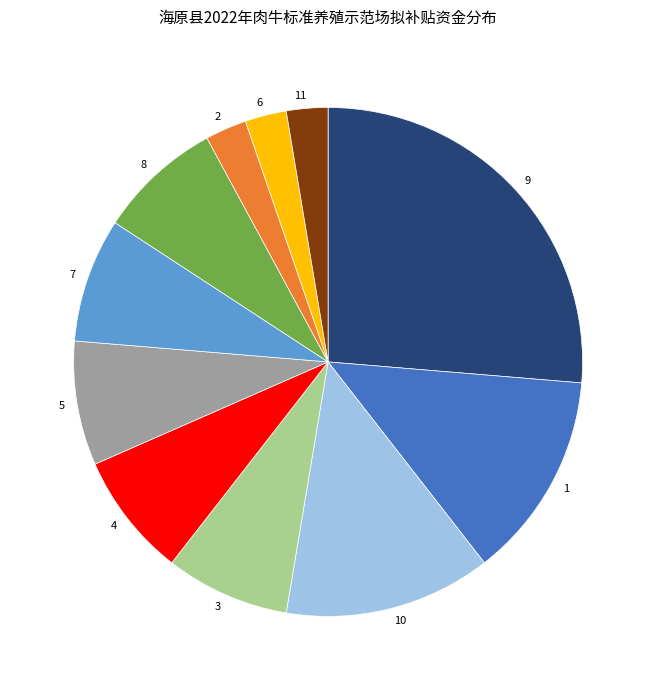

Does any single category account for the majority?

No